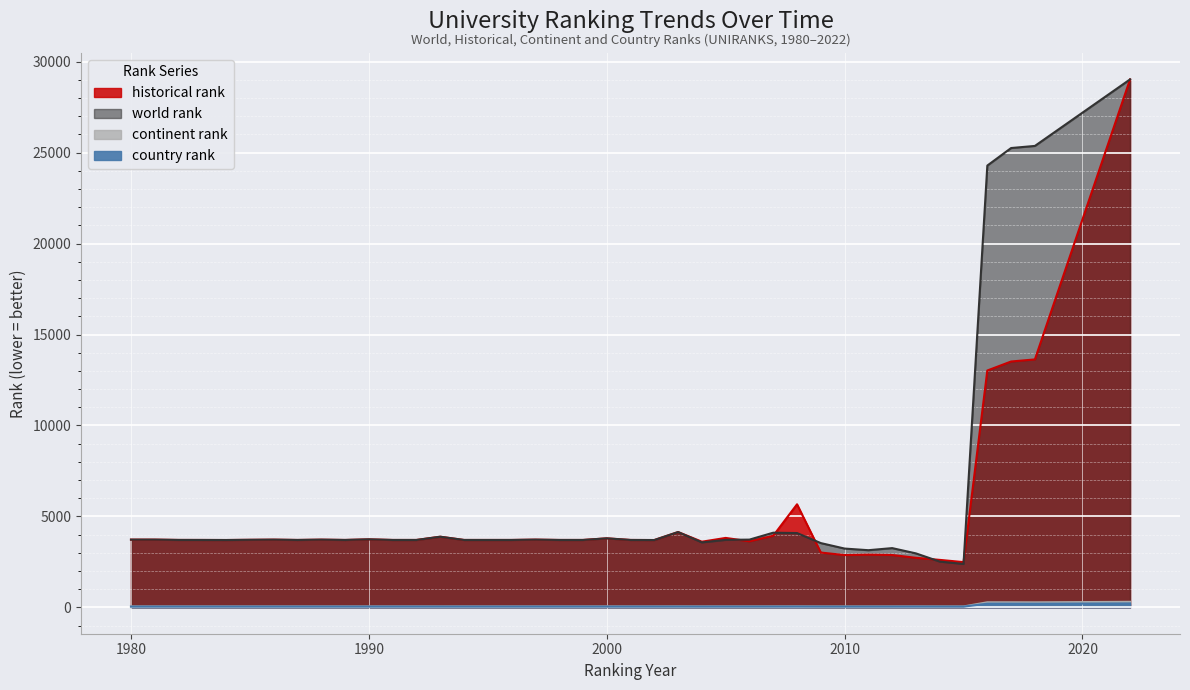

Where is the first local minimum for continent rank?

1993